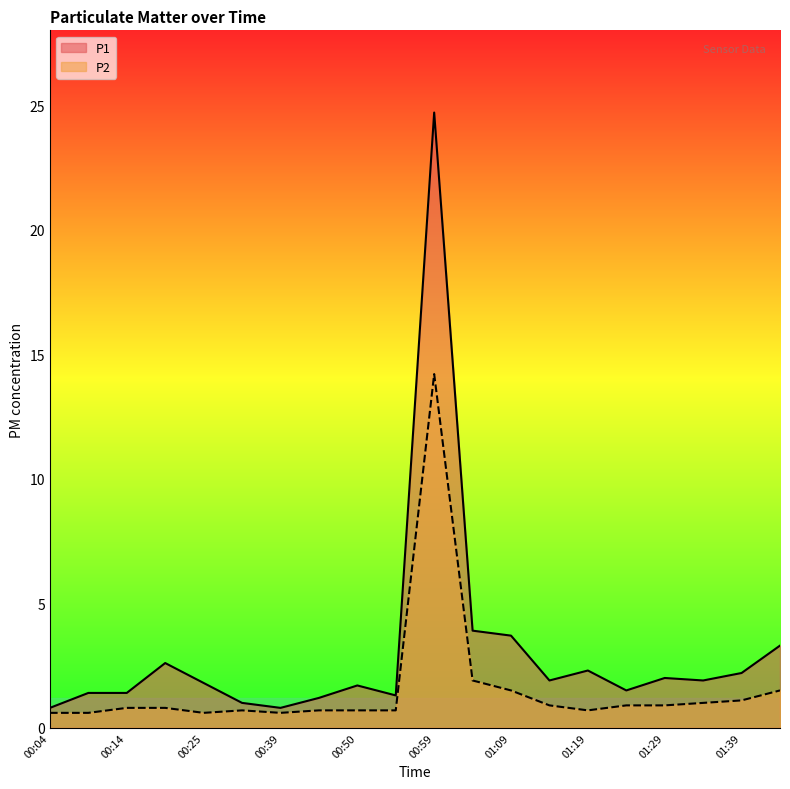

Which has a higher value, 01:44 or 00:50?

01:44